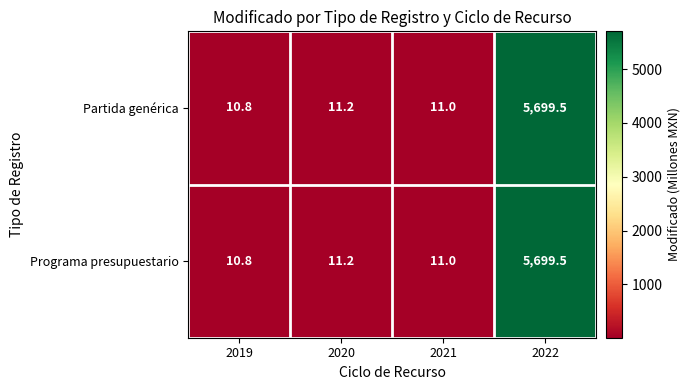

At which label is Partida genérica closest to 2855?

2020